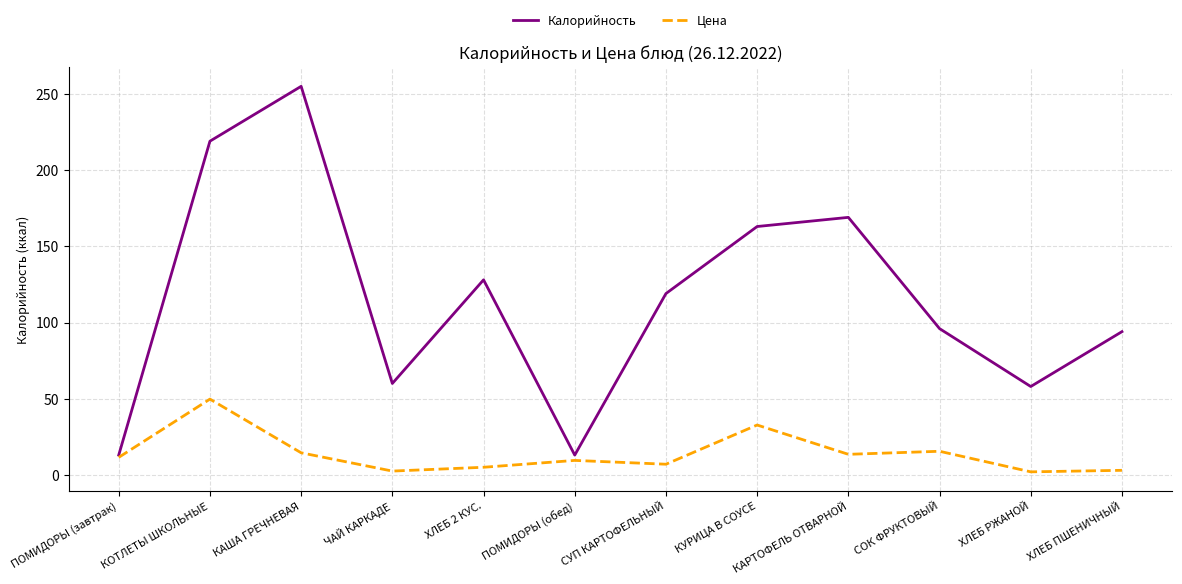

What position from the left is СОК ФРУКТОВЫЙ?

10